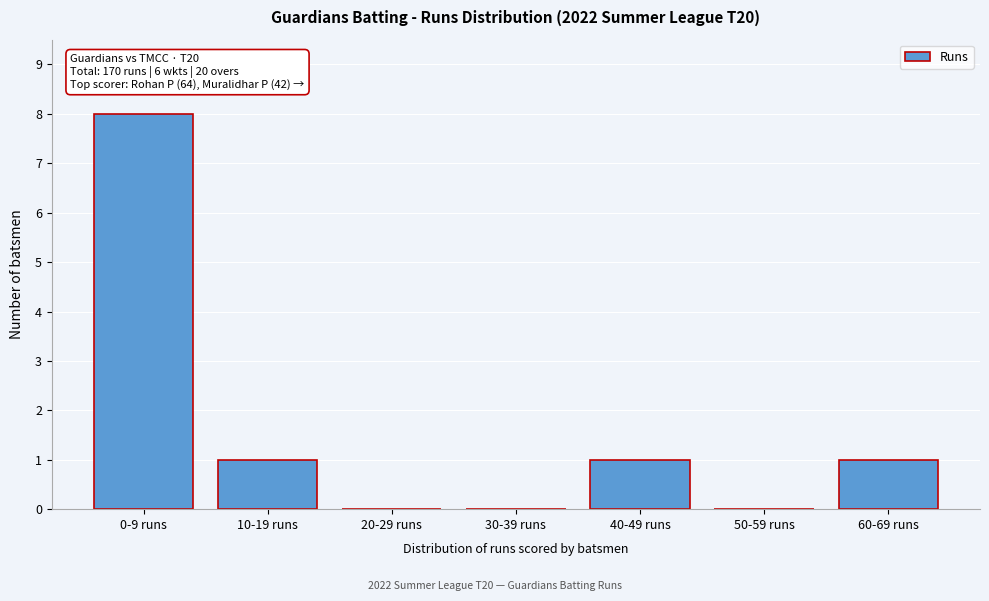

Reading left to right, extract all data points from this chart.

0-9 runs=8	10-19 runs=1	20-29 runs=0	30-39 runs=0	40-49 runs=1	50-59 runs=0	60-69 runs=1